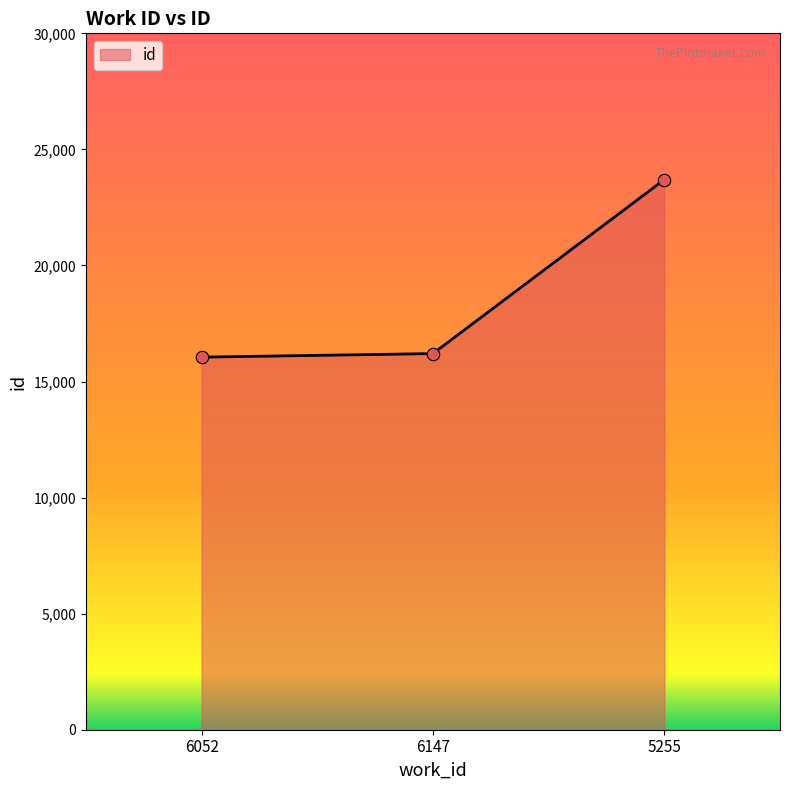

Between 6052 and 5255, which is larger?

5255